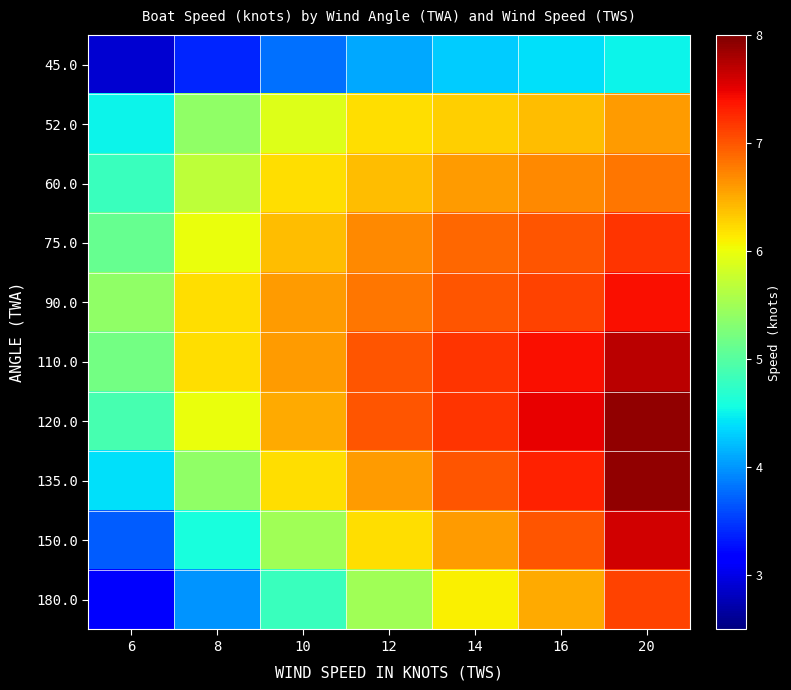

Which category has the highest value across all series?

20